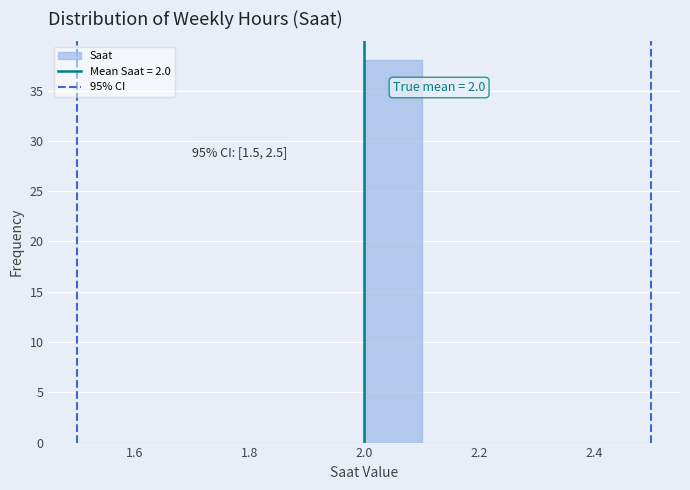

Which range on the x-axis has the tallest bar?

2.0 to 2.1